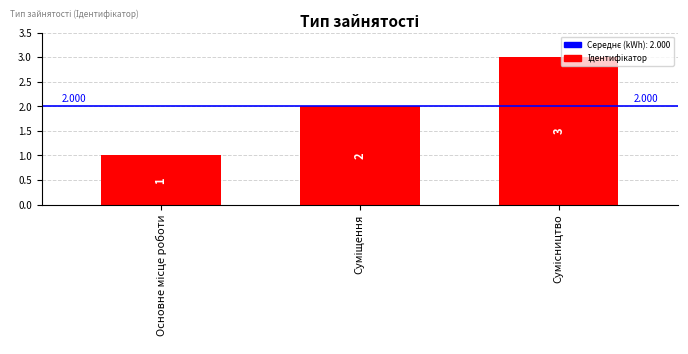

What is the average value?

2